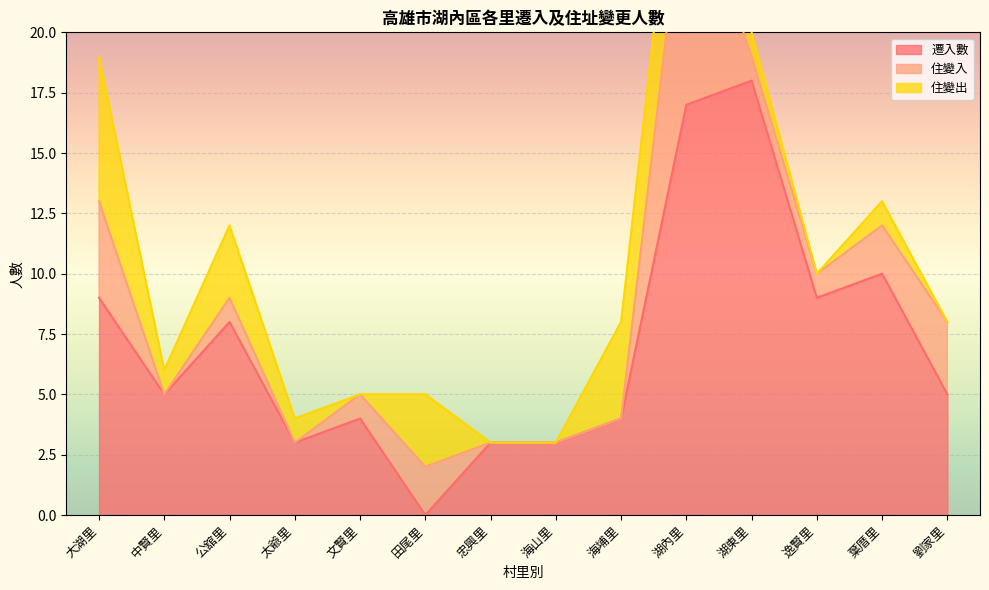

At which category is the sum across all series the highest?

湖內里